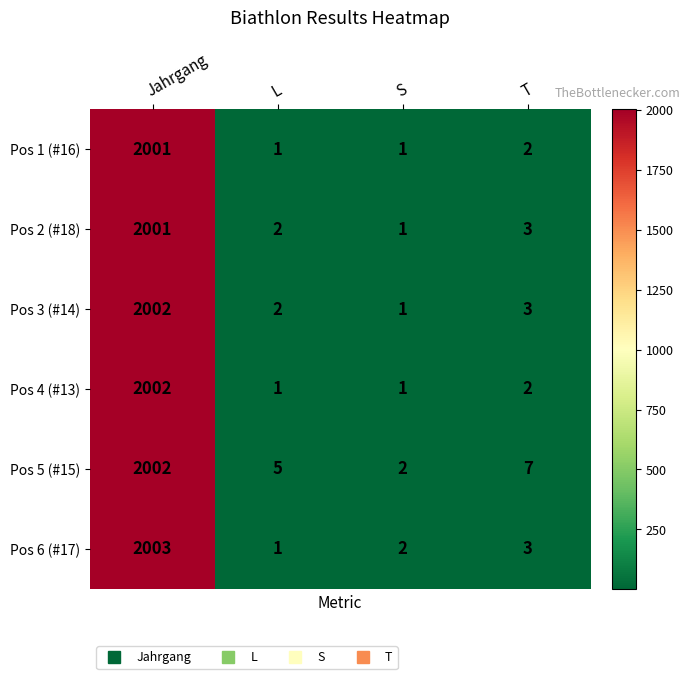

What is the difference between the maximum and minimum values in the Pos 2 (#18) series?

2000